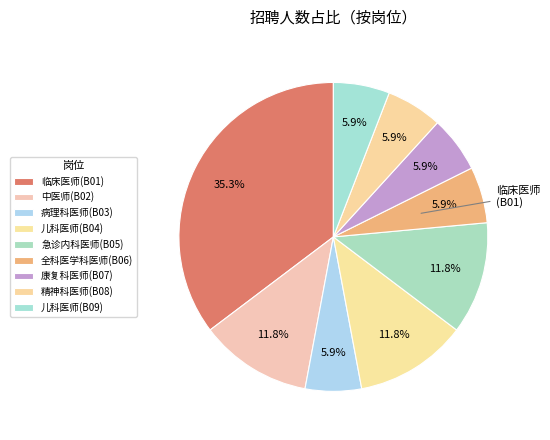

To the nearest percent, what percentage of the pie is 康复科医师(B07)?

6%